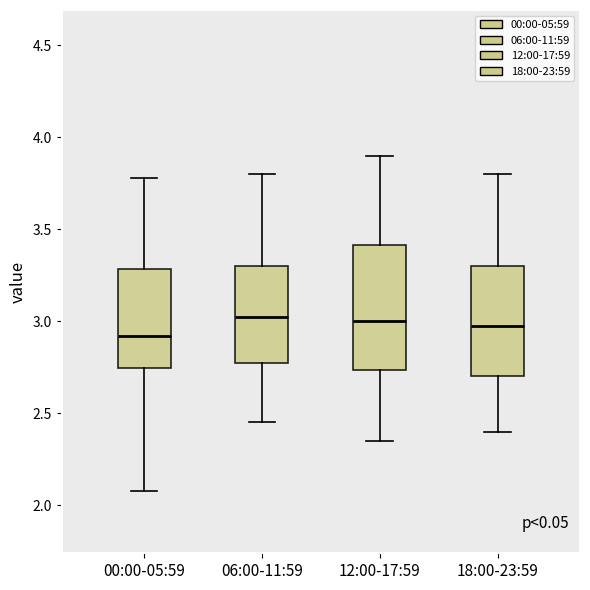

Comparing the boxes themselves (not the whiskers), which one is the tallest?

12:00-17:59